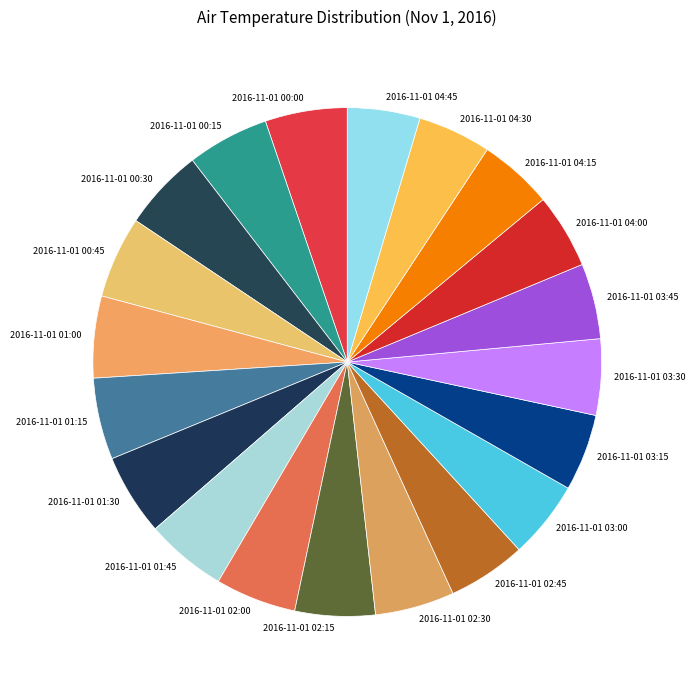

How many segments does this pie chart have?

20